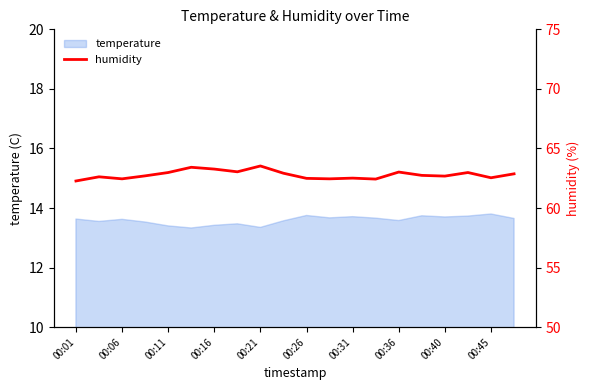

The temperature series shows 13.7 at 00:31. True or false?

True